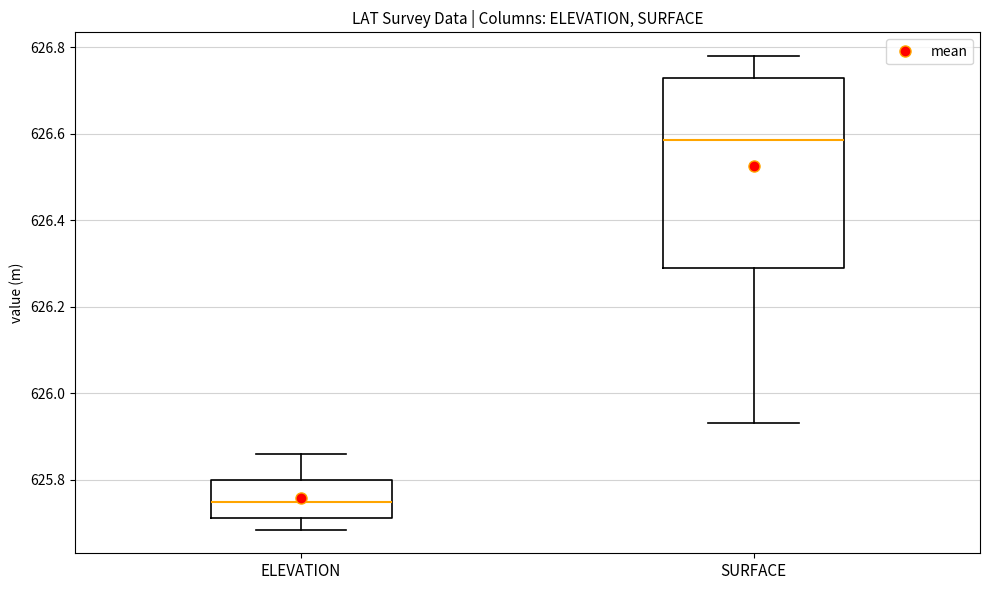

Reading left to right, read every box against the y-axis: the position of its median line, the range the box covers, and the ends of its whiskers. The values are not printed on the chart, so give them approximately, as read against the axis.

ELEVATION: median 625.74, box 625.72 to 625.80, whiskers 625.68 to 625.86
SURFACE: median 626.58, box 626.30 to 626.74, whiskers 625.94 to 626.78